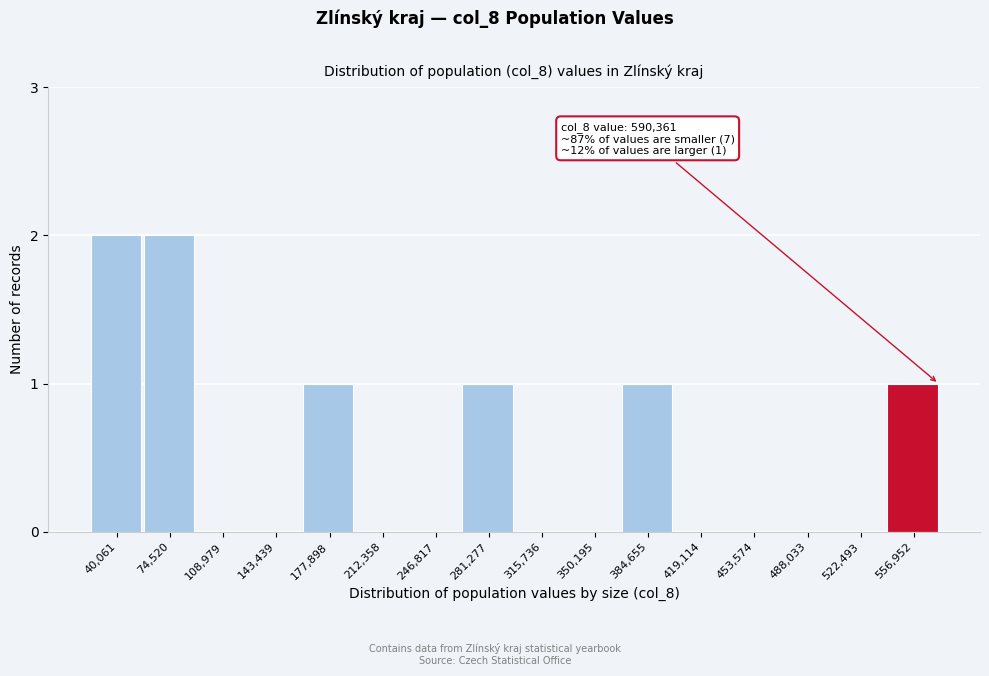

Reading left to right, what are all the values shown in this chart?

40,061=2	74,520=2	108,979=0	143,439=0	177,898=1	212,358=0	246,817=0	281,277=1	315,736=0	350,195=0	384,655=1	419,114=0	453,574=0	488,033=0	522,493=0	556,952=1